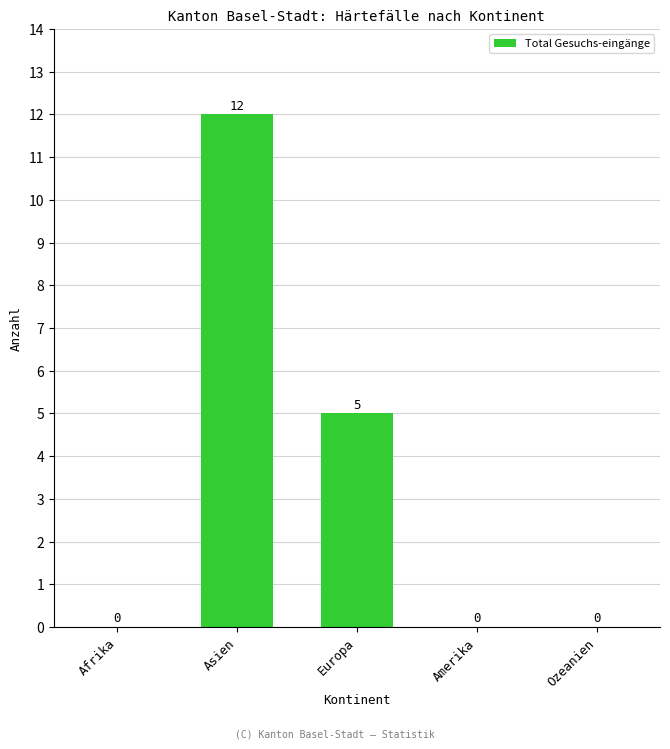

Are the bars horizontal?

No